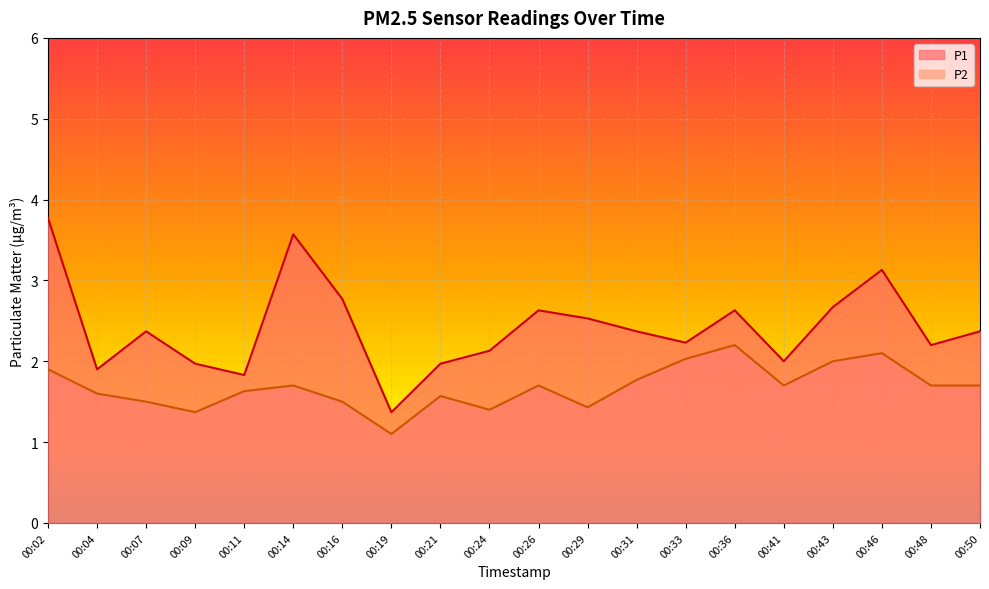

Is it true that P1 equals 2.0 at 00:21?

True